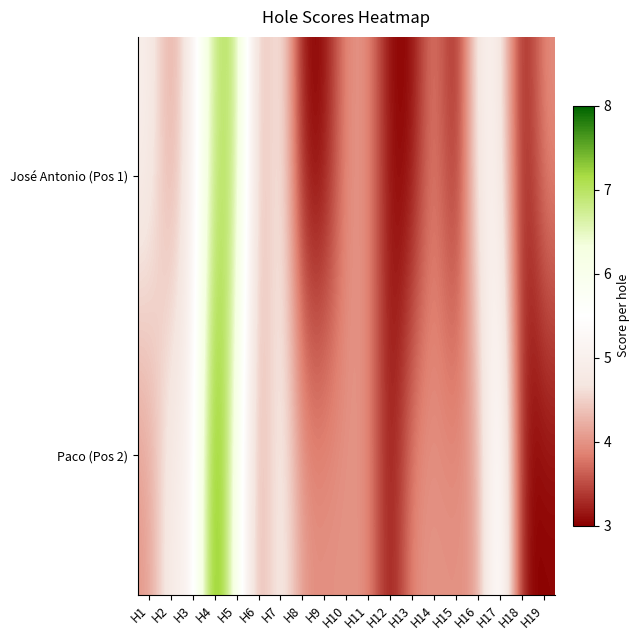

Which series has the widest spread of values?

Paco (Pos 2)